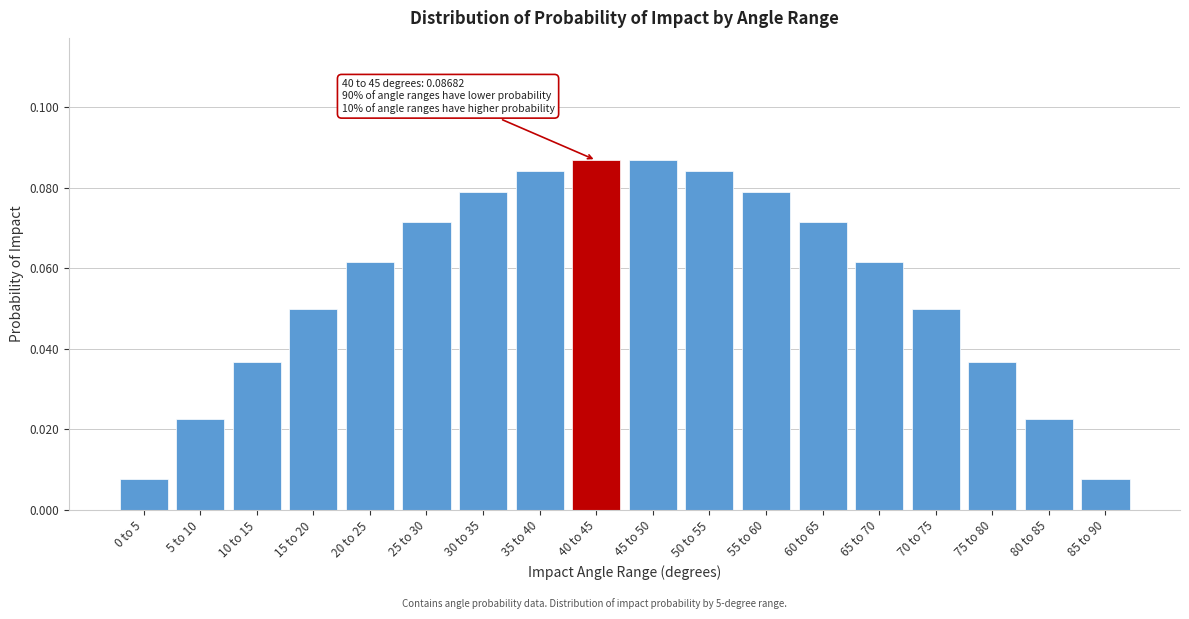

True or false: the data shows 0.0 at 55 to 60.

False